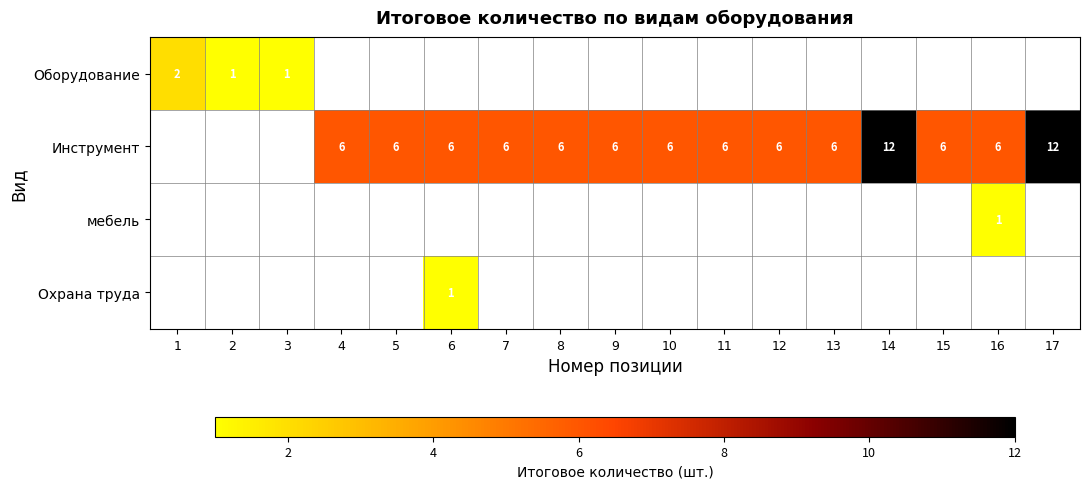

Count the number of data series in this chart.

4